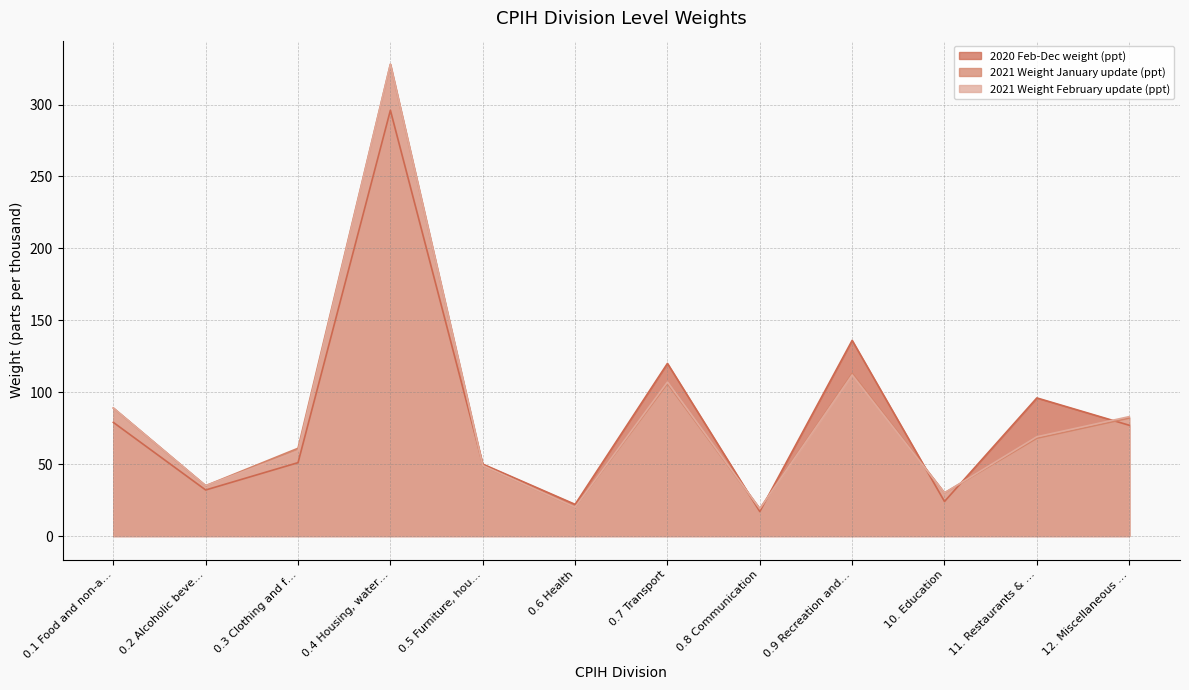

True or false: 2020 Feb-Dec weight (ppt) has a value of 14 at 10. Education.

False